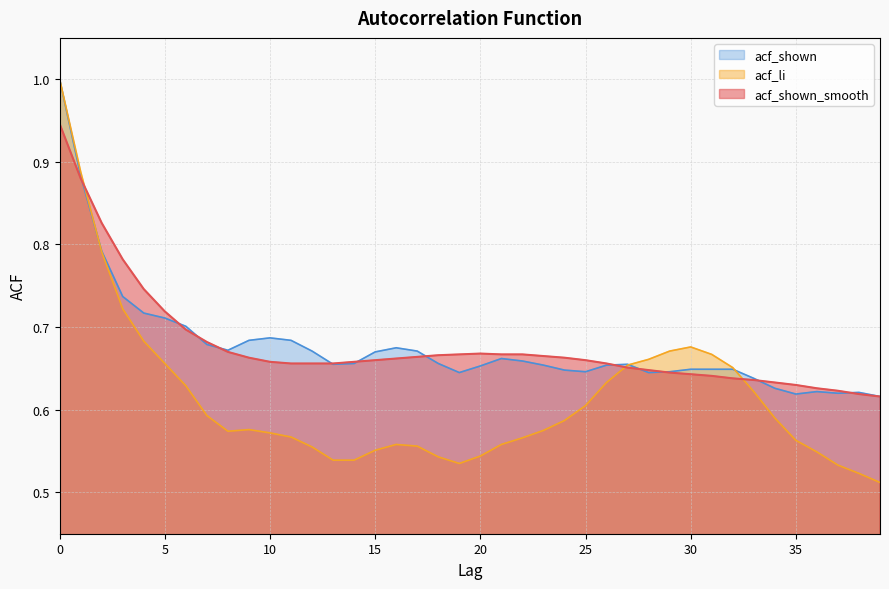

Does the chart have visible grid lines?

Yes